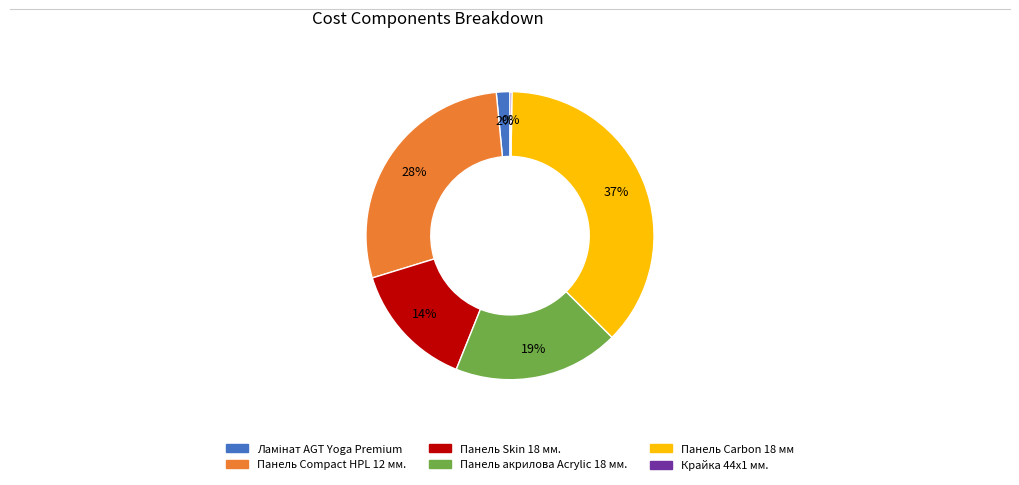

Is there any slice that represents more than half of the pie?

No